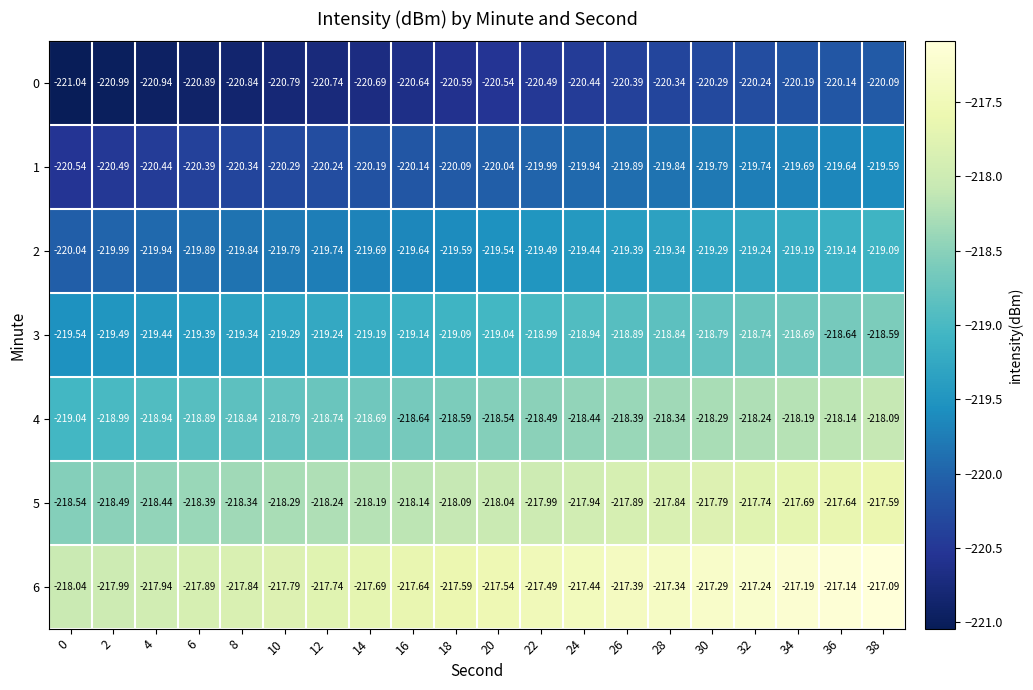

Is the value of 1 at 30 greater than the value of 0 at 38?

Yes